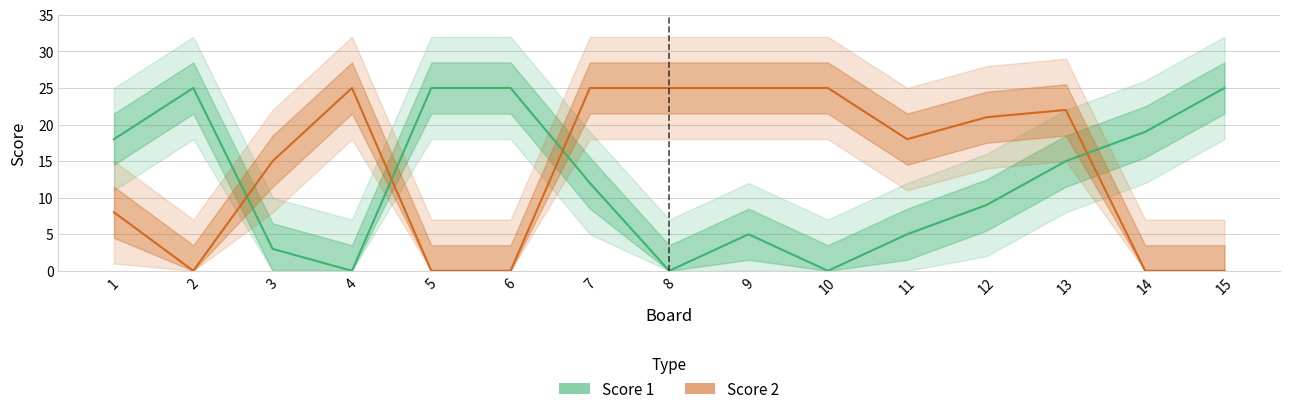

At which label does Score 1 reach its minimum?

4